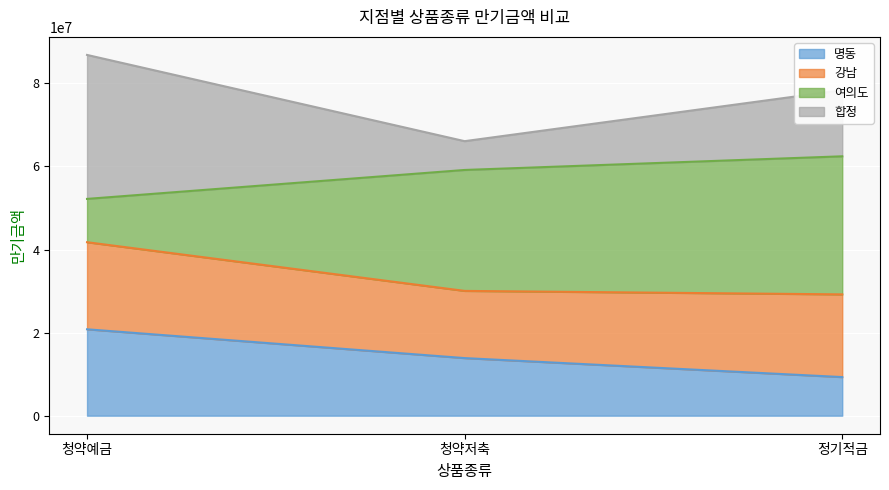

Which label corresponds to the smallest value in the chart?

정기적금